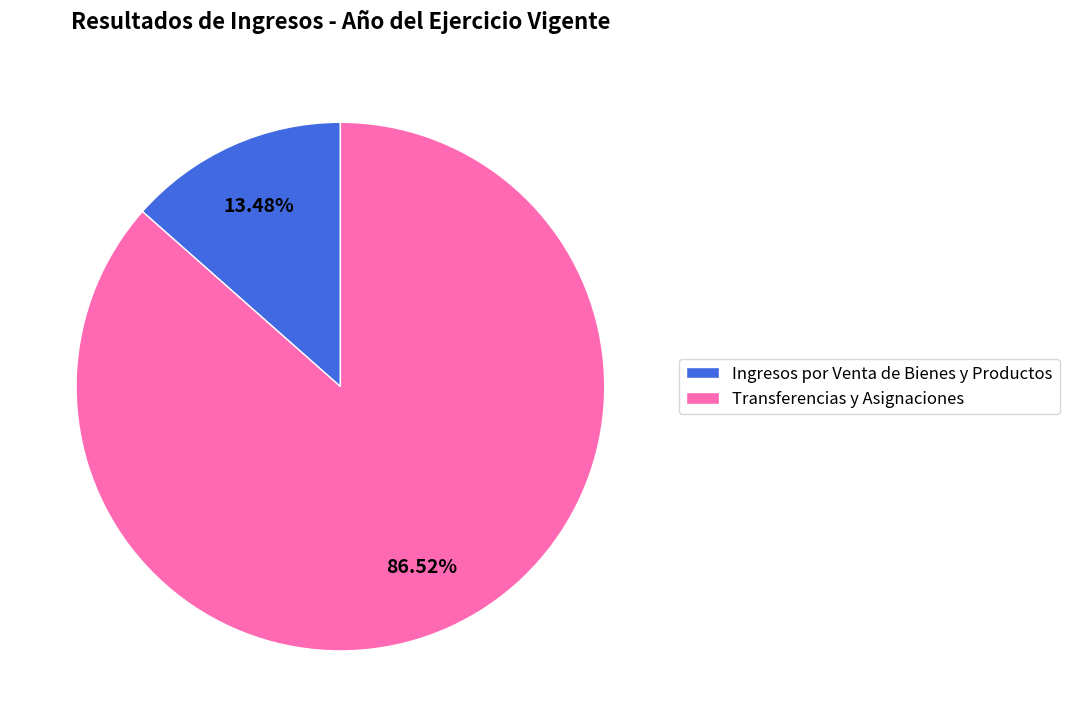

Rank the categories by value from lowest to highest.

Ingresos por Venta de Bienes y Productos, Transferencias y Asignaciones